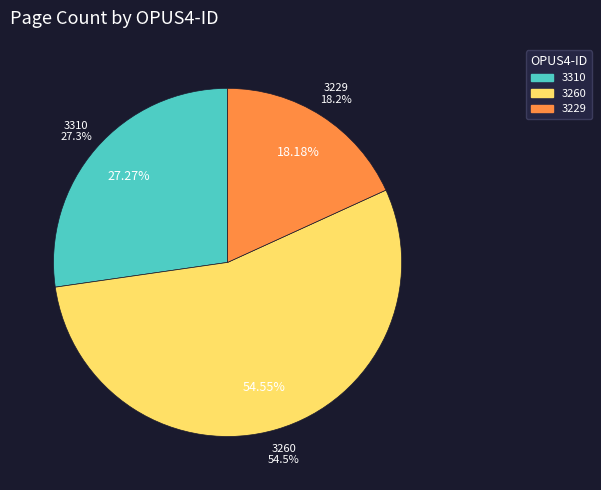

To the nearest percent, what is the combined percentage of 3310 and 3229?

45%